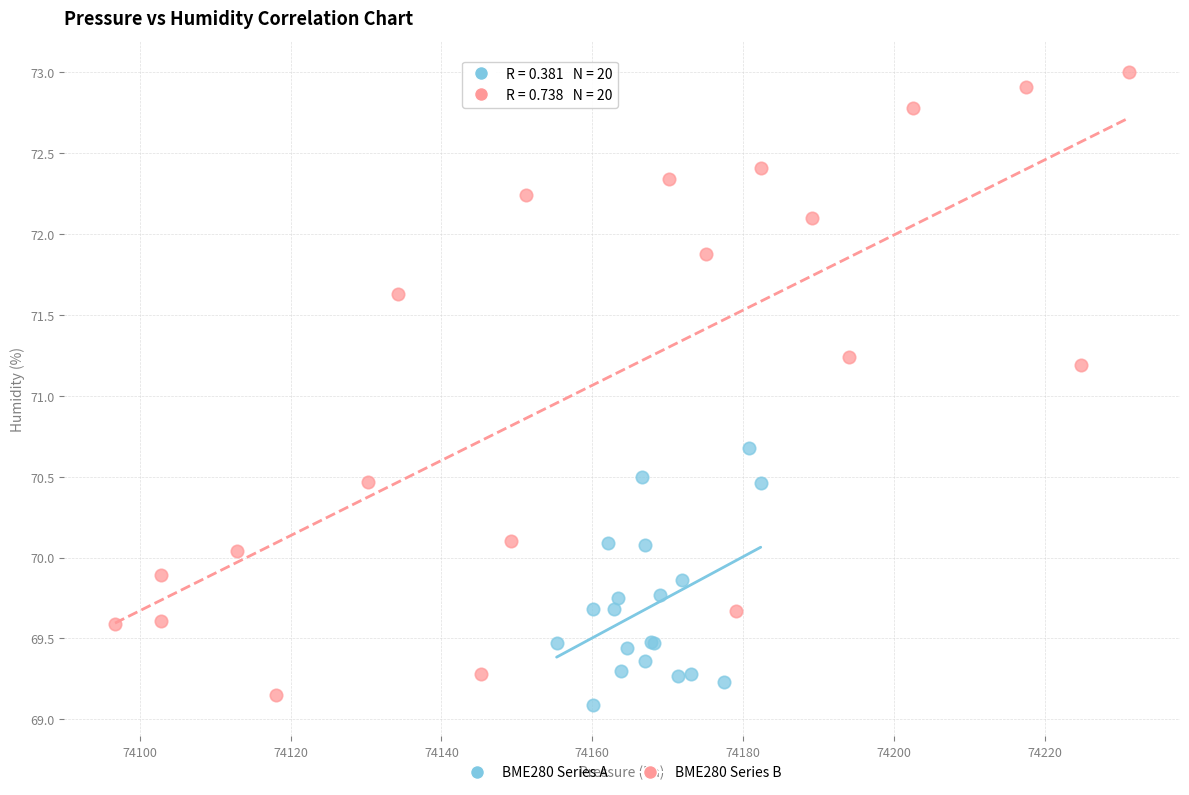

Which series contains the highest Y value?

BME280 Series B